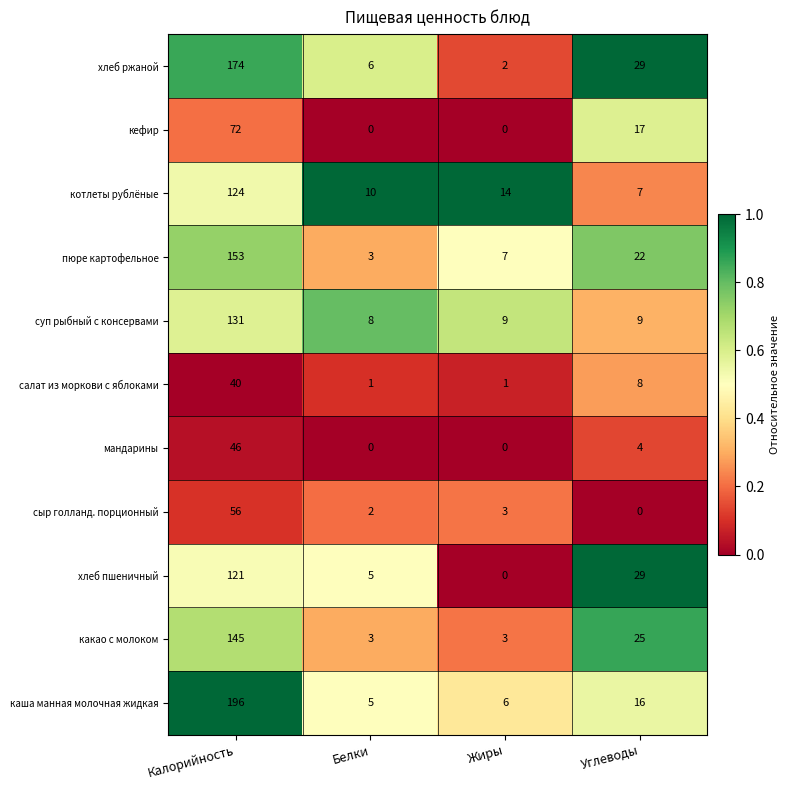

Is it true that салат из моркови с яблоками equals 40 at Калорийность?

True